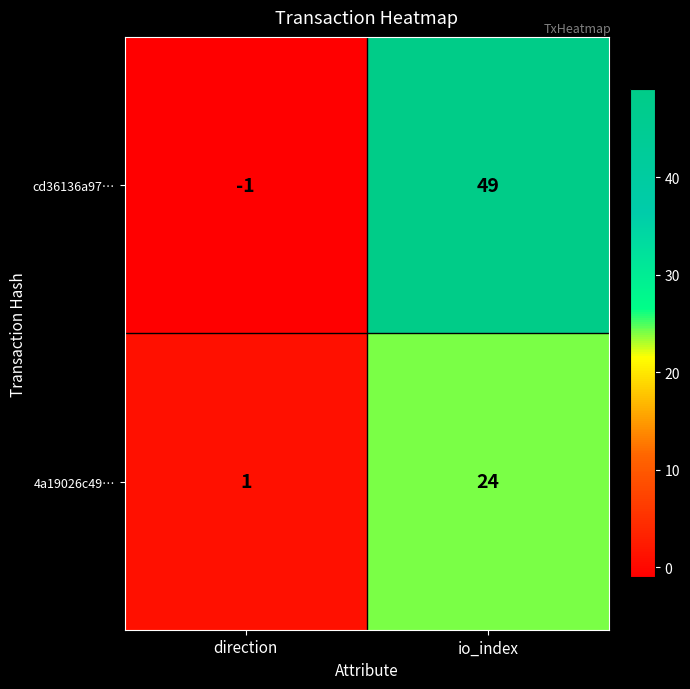

What is the average value of the cd36136a97… series?

24